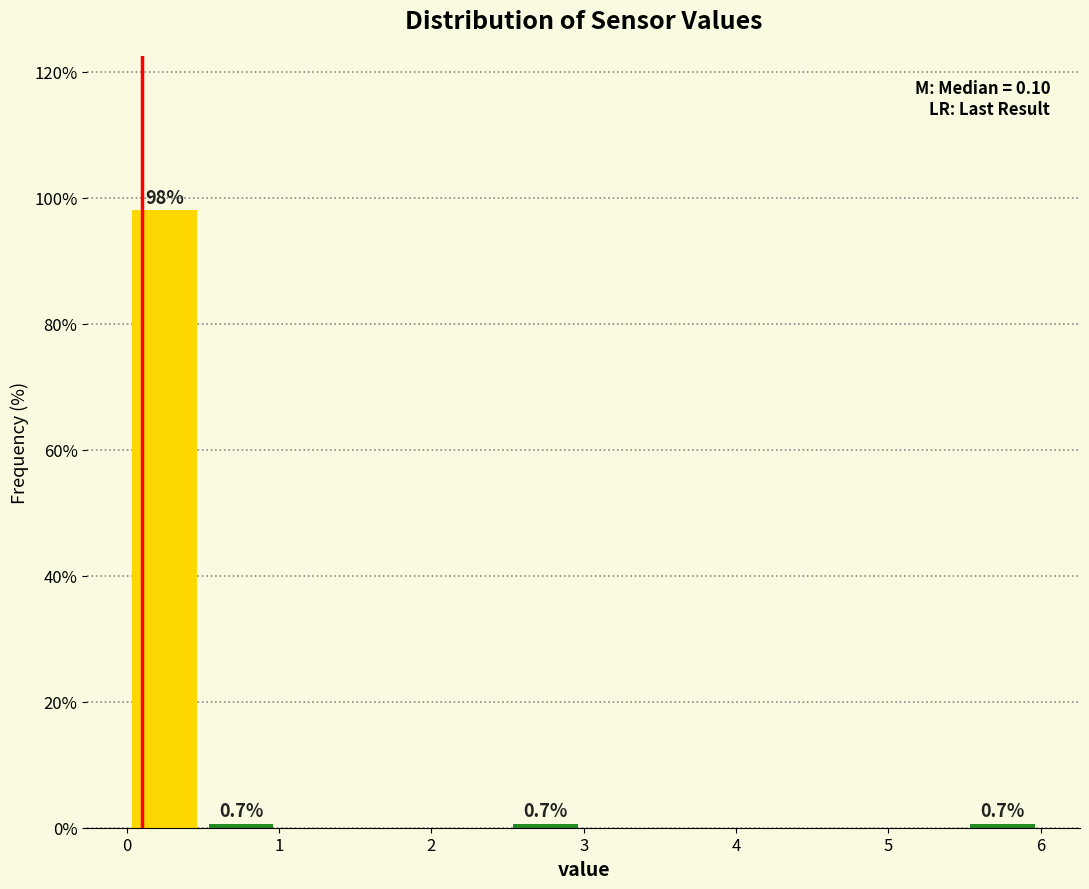

Which range on the x-axis has the tallest bar?

0.0 to 0.5